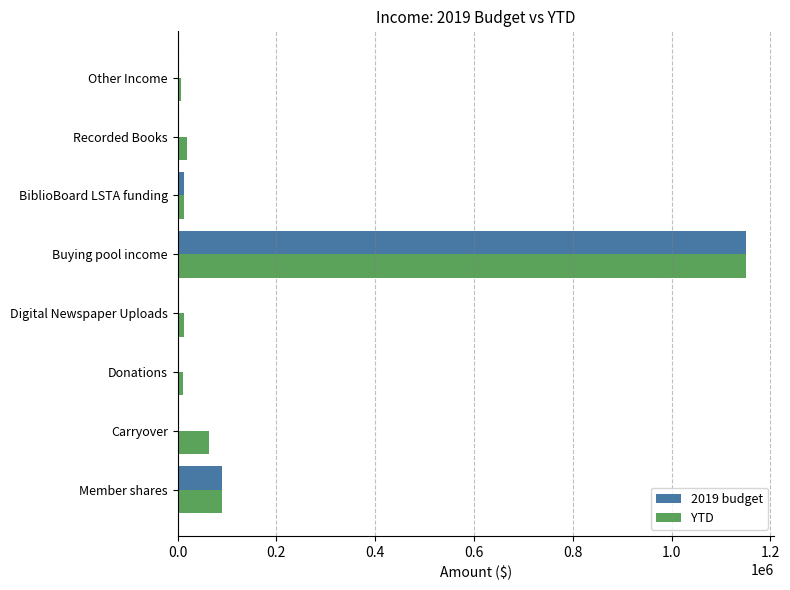

What is the sum of all YTD values?

1364945.6